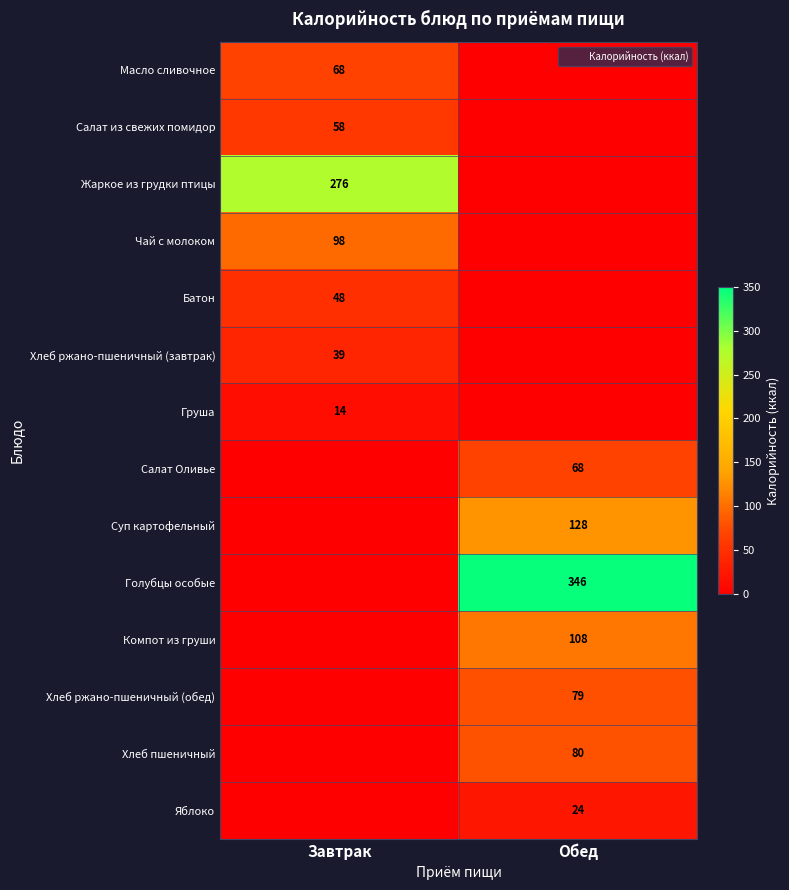

What is the total value across all series at Обед?

833